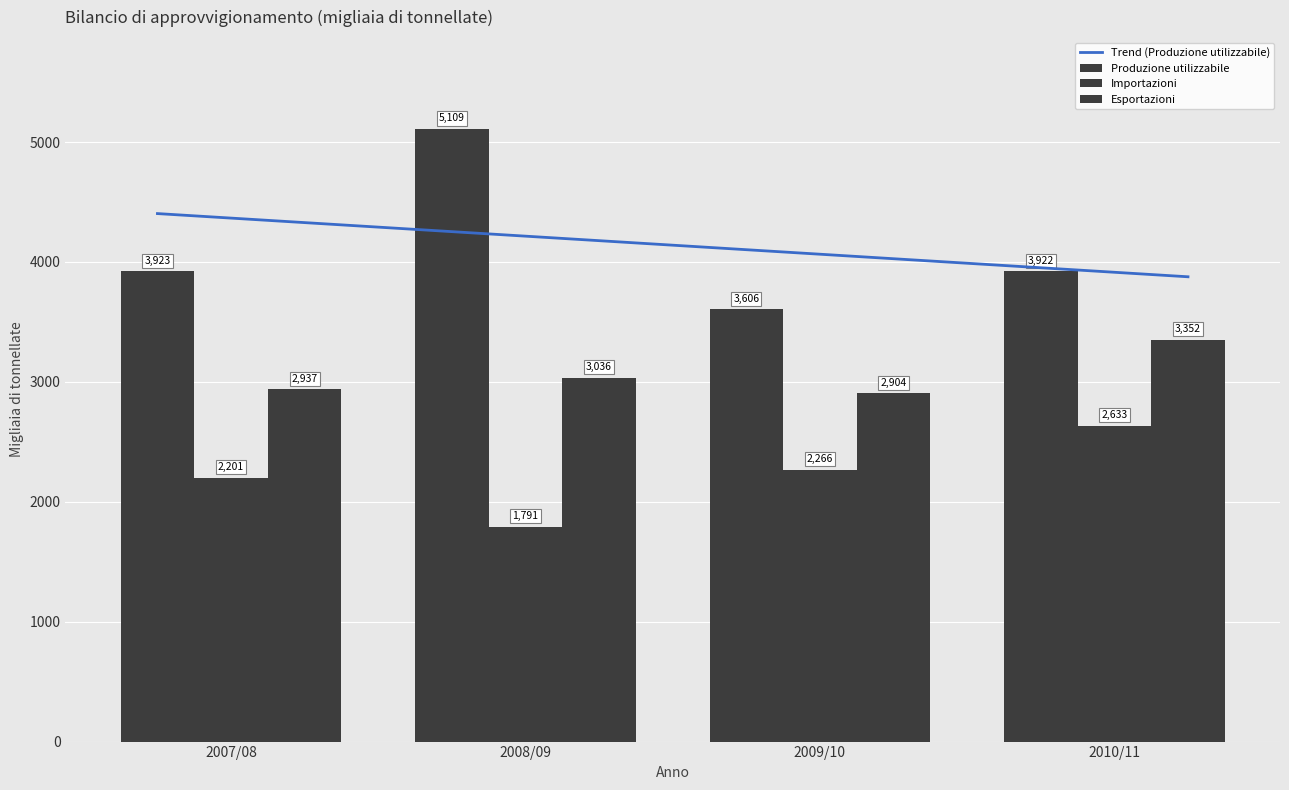

Rank the categories by Importazioni value from highest to lowest.

2010/11, 2009/10, 2007/08, 2008/09